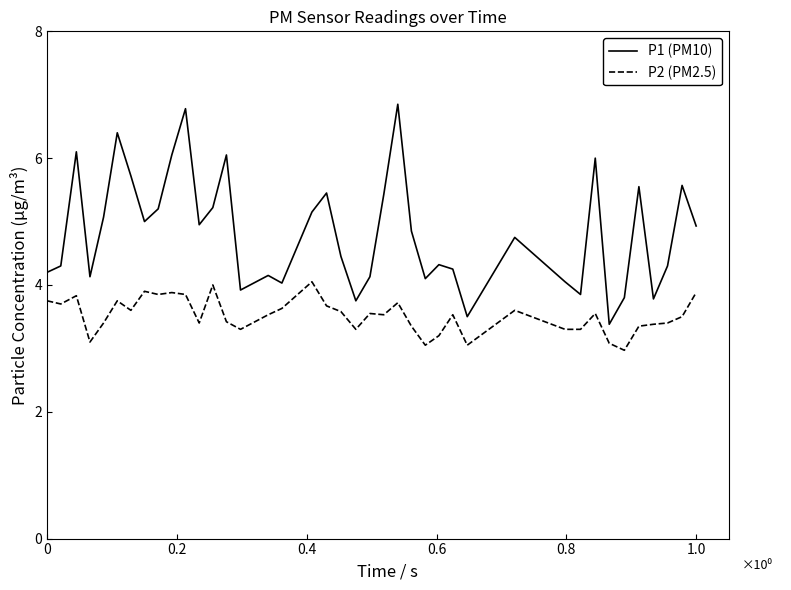

True or false: P2 (PM2.5) and P1 (PM10) intersect in this chart.

False